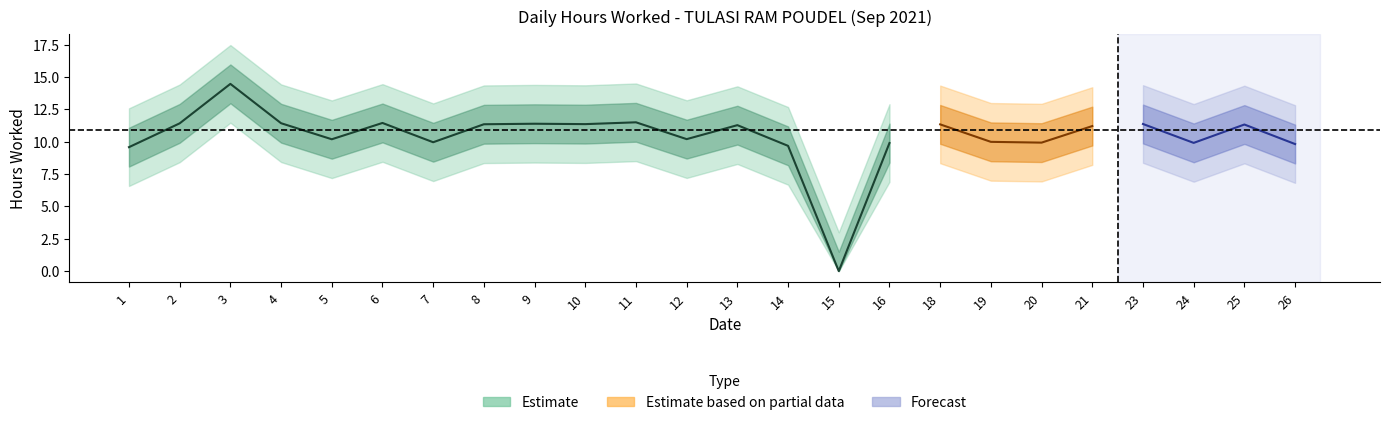

How many points are higher than both their immediate neighbors (excluding endpoints)?

8